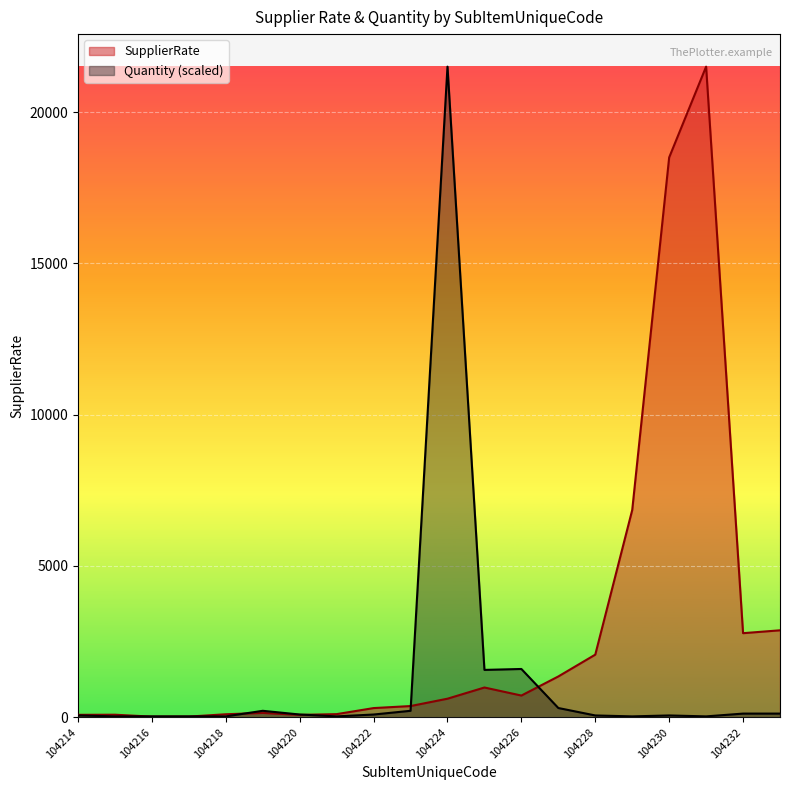

How many lines are shown in the chart?

2